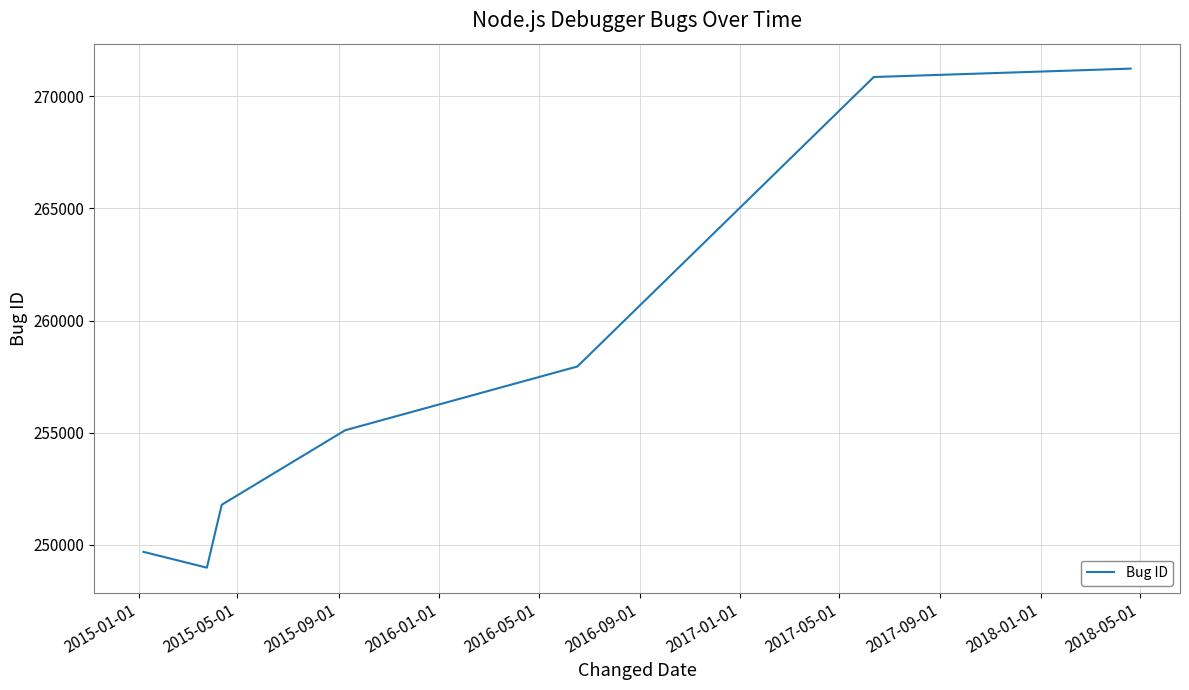

What is the average value?

257941